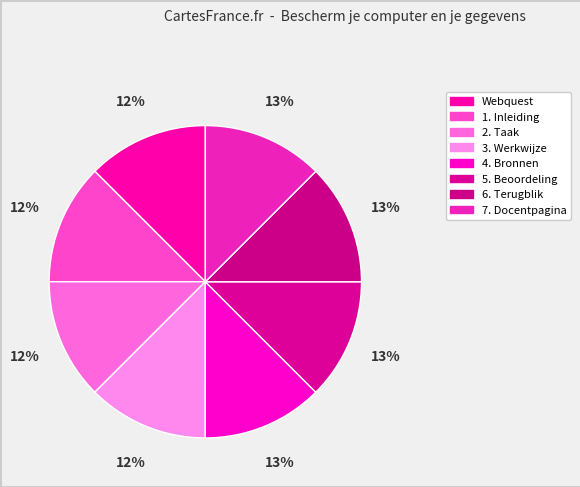

Is there a majority slice in this chart?

No